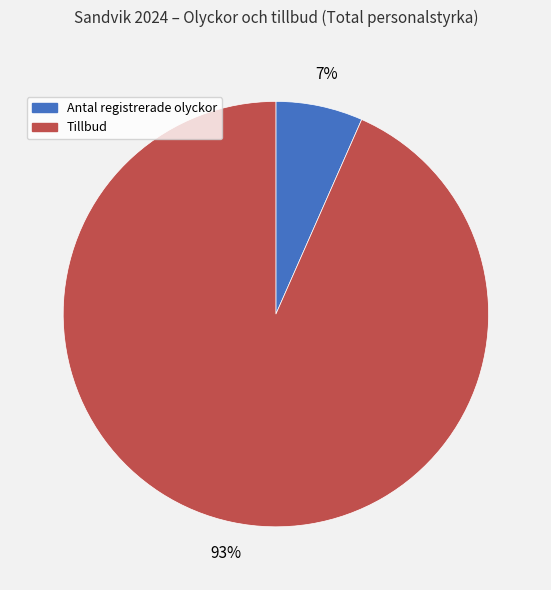

To the nearest percent, what is the combined percentage of Tillbud and Antal registrerade olyckor?

100%